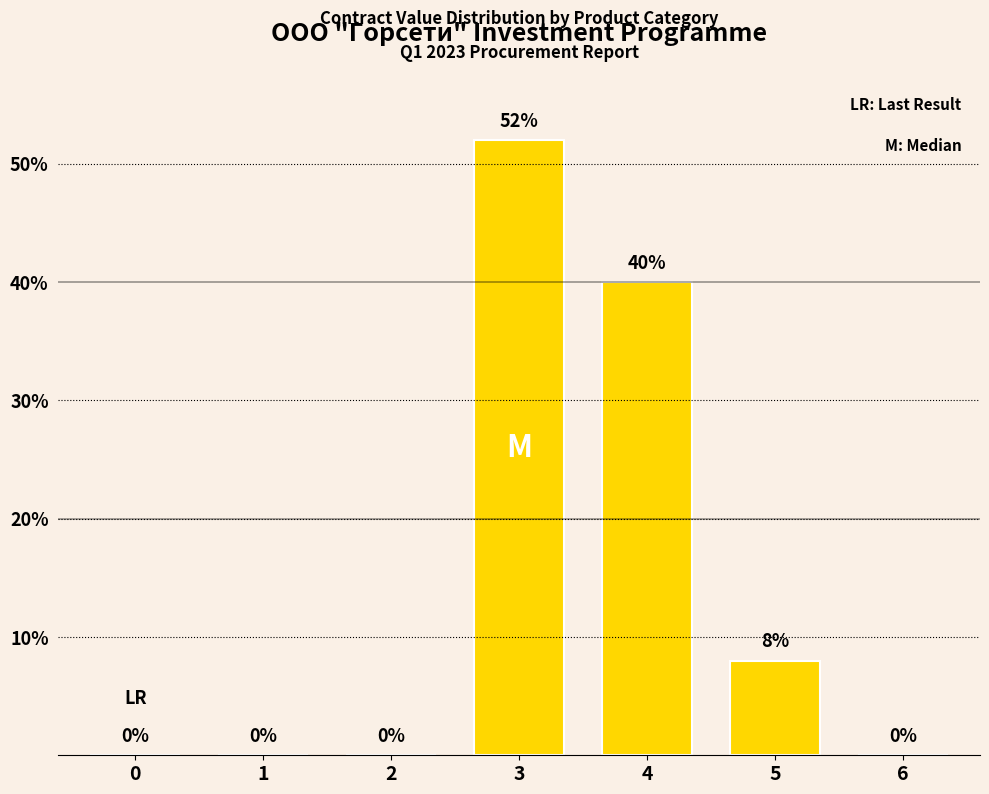

Which label corresponds to the largest value in the chart?

3